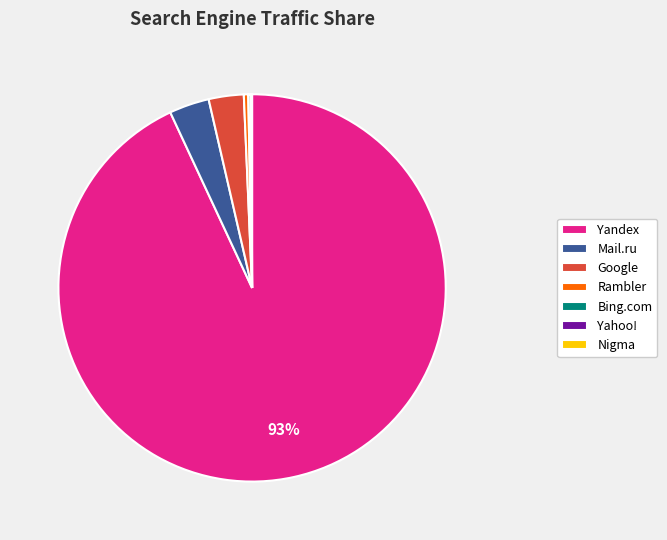

What is the largest slice in the pie chart?

Yandex